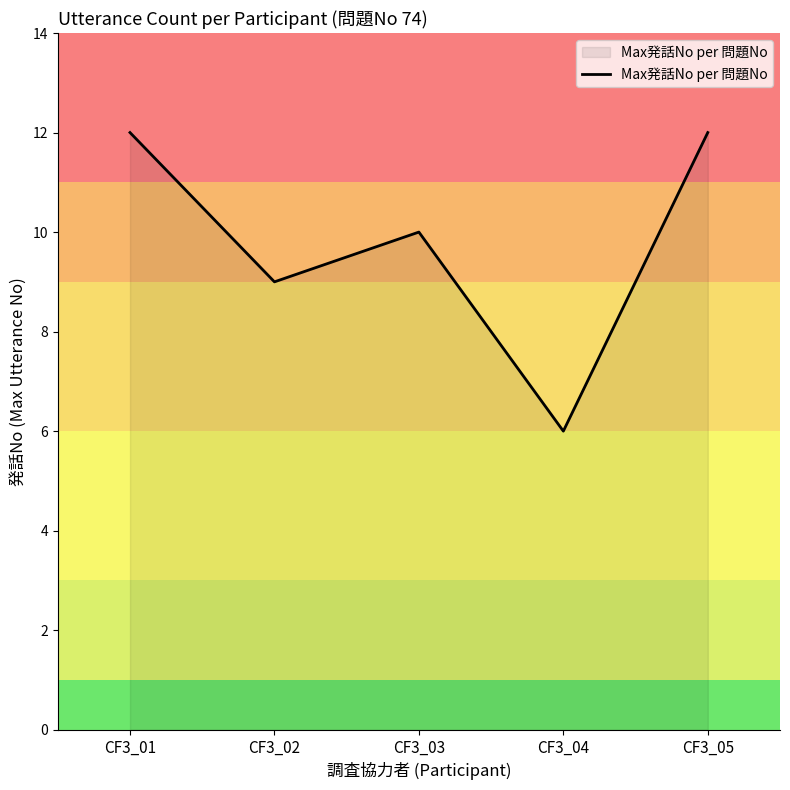

Reading right to left, extract all data points from this chart.

CF3_05=12	CF3_04=6	CF3_03=10	CF3_02=9	CF3_01=12